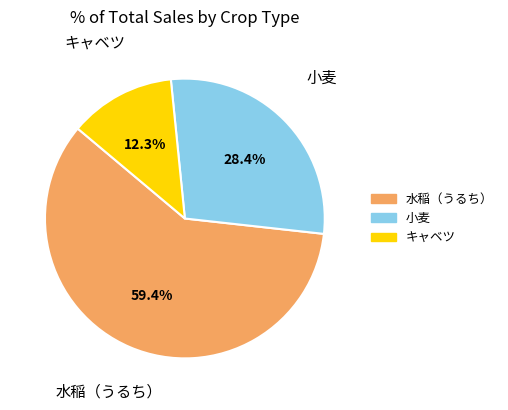

To the nearest percent, what portion does 水稲（うるち） represent?

59%